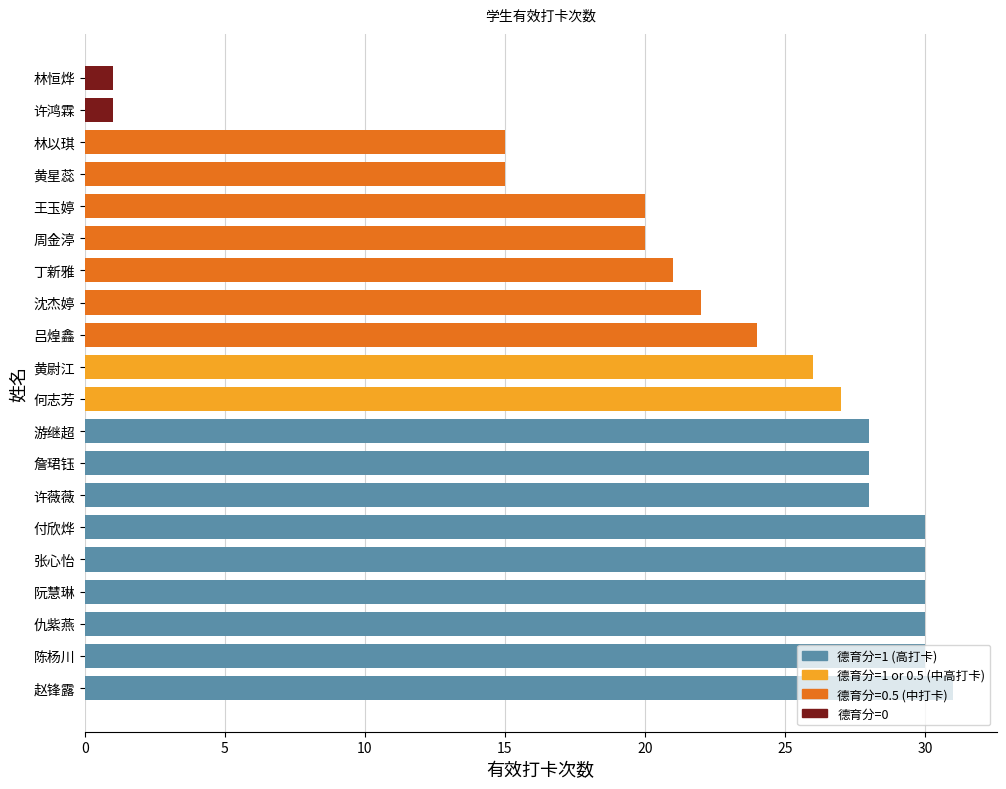

What is the average value?

23